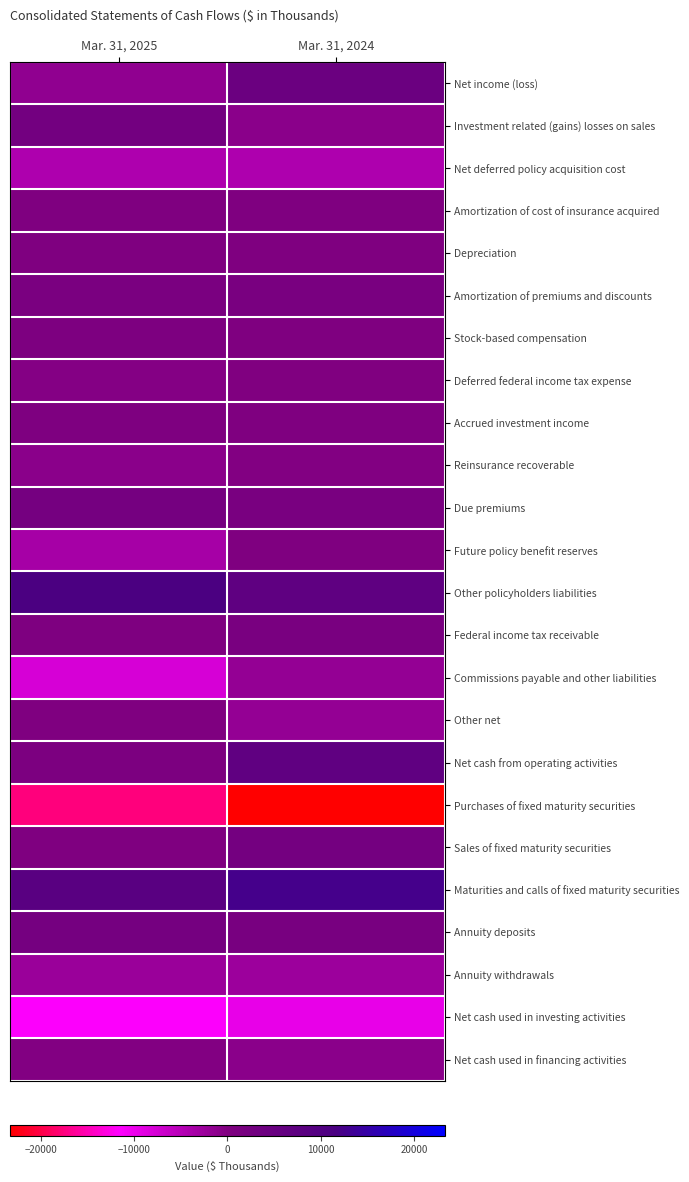

What is the total value across all series at Mar. 31, 2025?

-19394